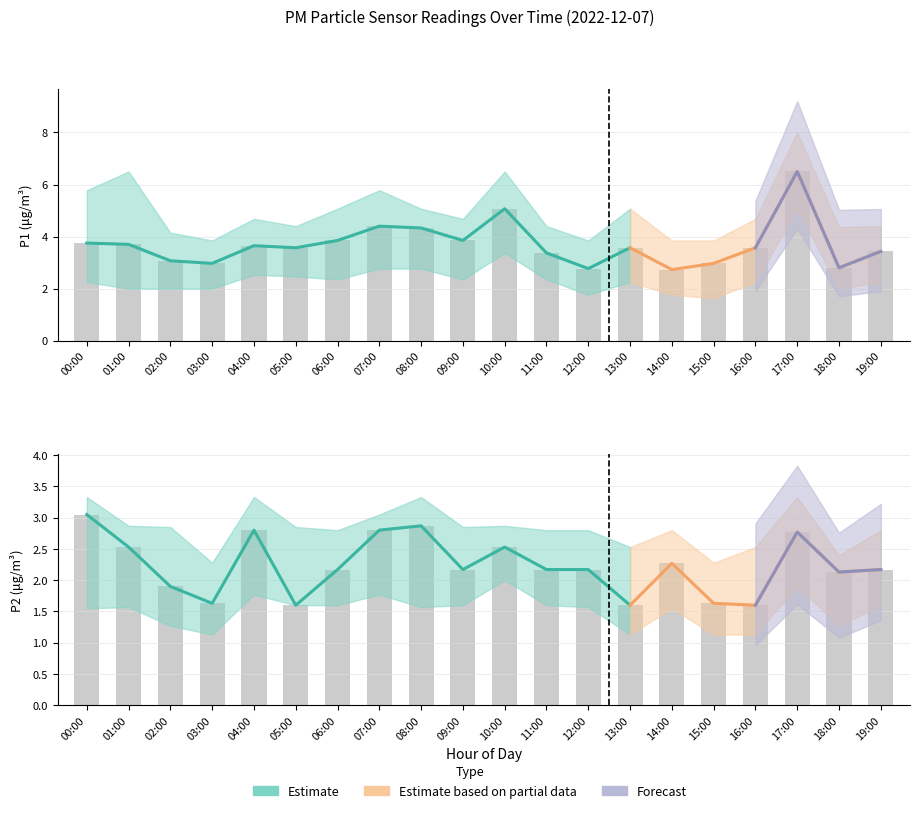

What is the difference between the P1 values at 02:00 and 05:00?

0.5